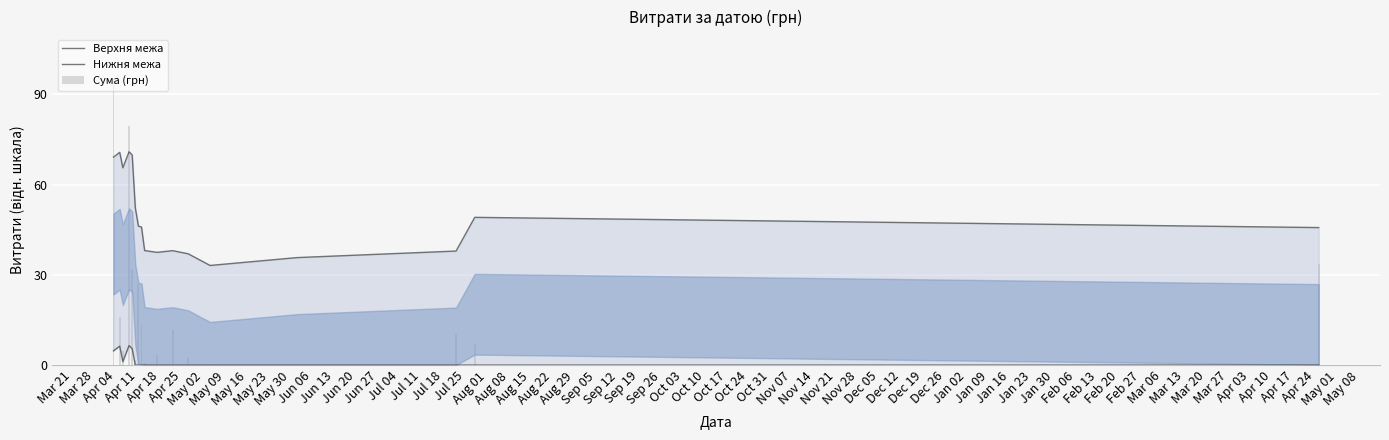

What is the label of the 6th bar from the left?

Apr 25